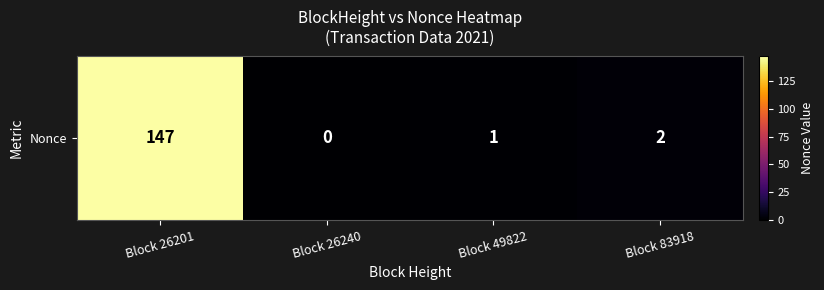

At which category does the chart reach its minimum across all series?

Block 26240